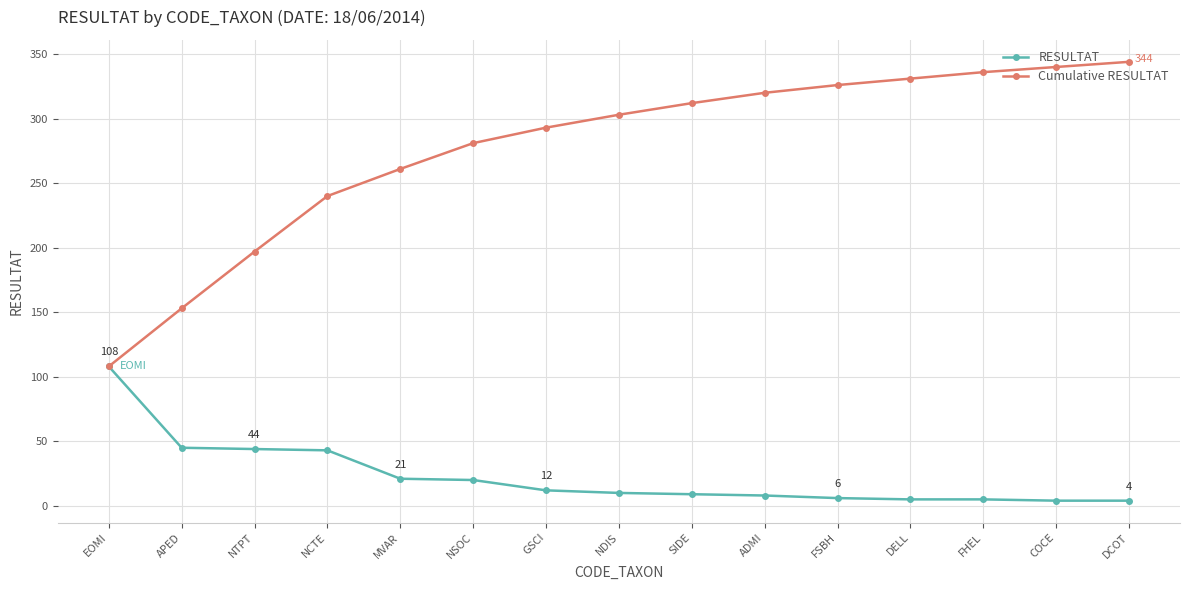

The value of Cumulative RESULTAT at NSOC is 281. True or false?

True